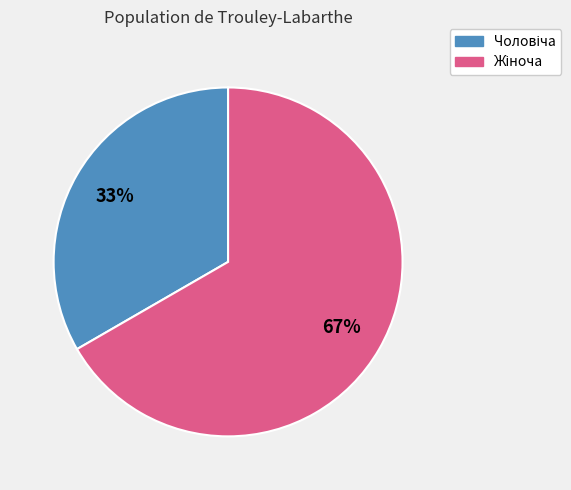

To the nearest percent, what is the average slice percentage?

50%